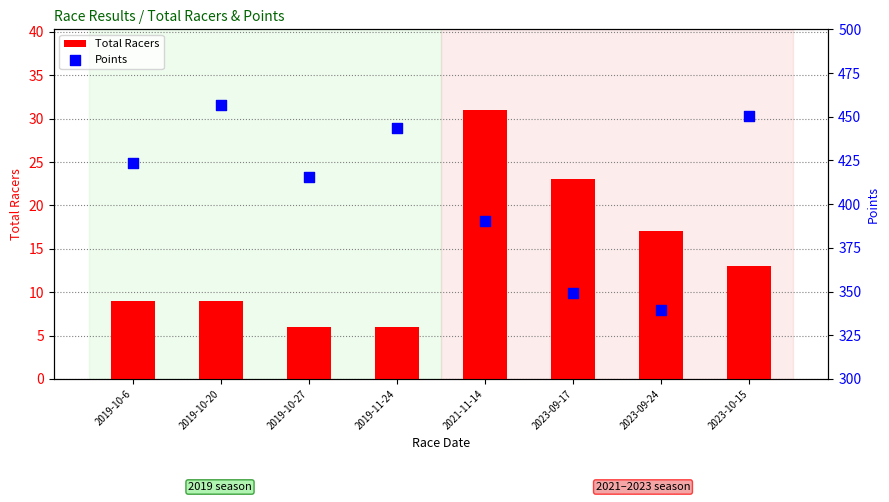

Is the value of Points at 2023-09-24 greater than the value of Total Racers at 2023-09-17?

Yes